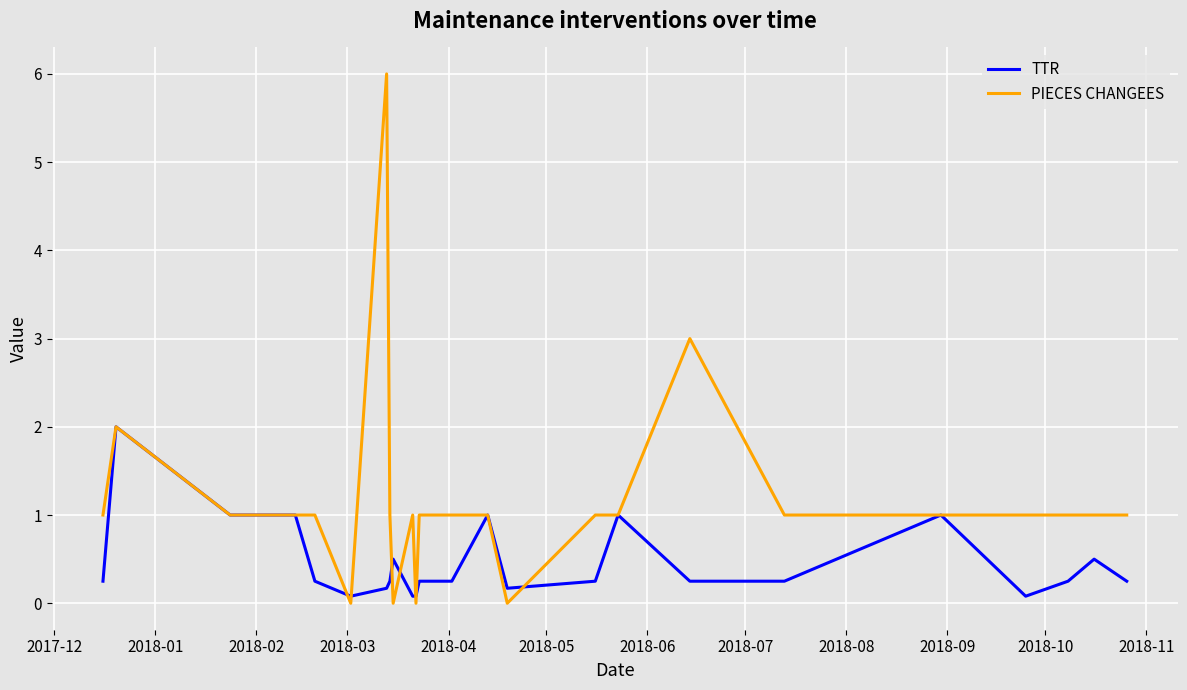

Which series has the largest range (max minus min)?

PIECES CHANGEES